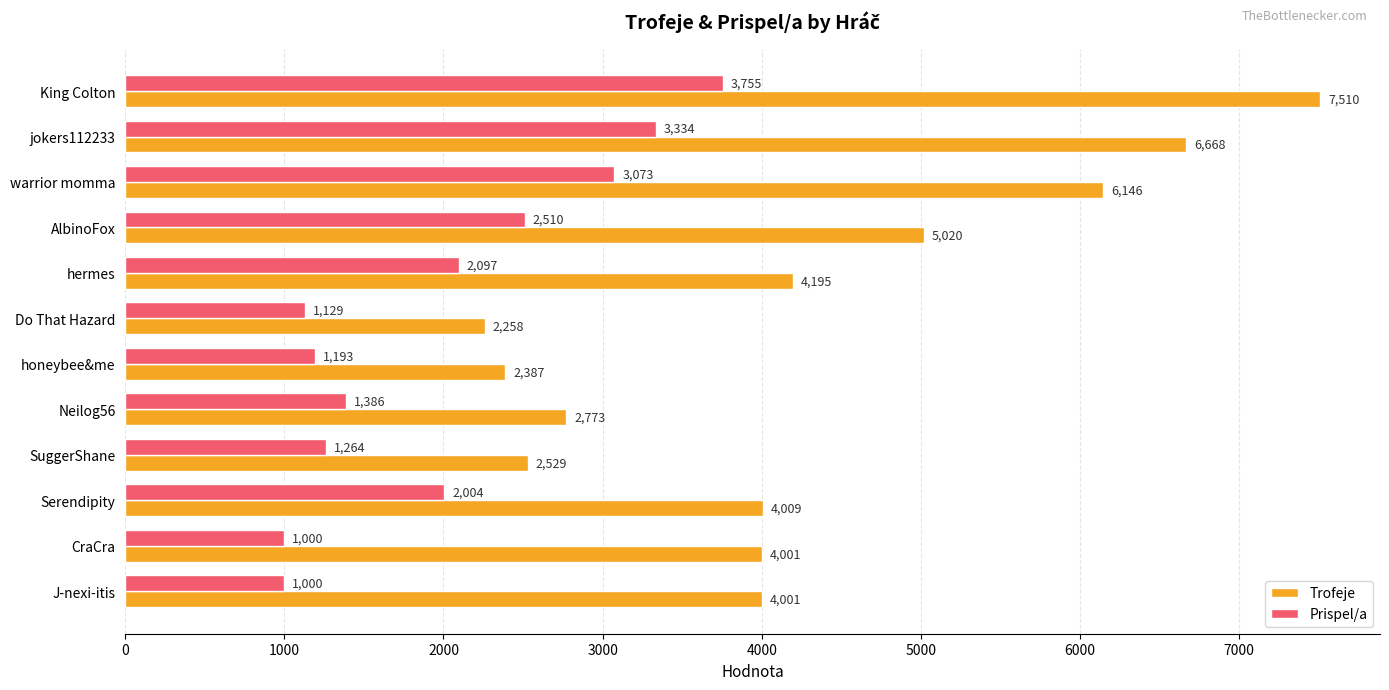

How many values in the Trofeje series are below 4009?

6